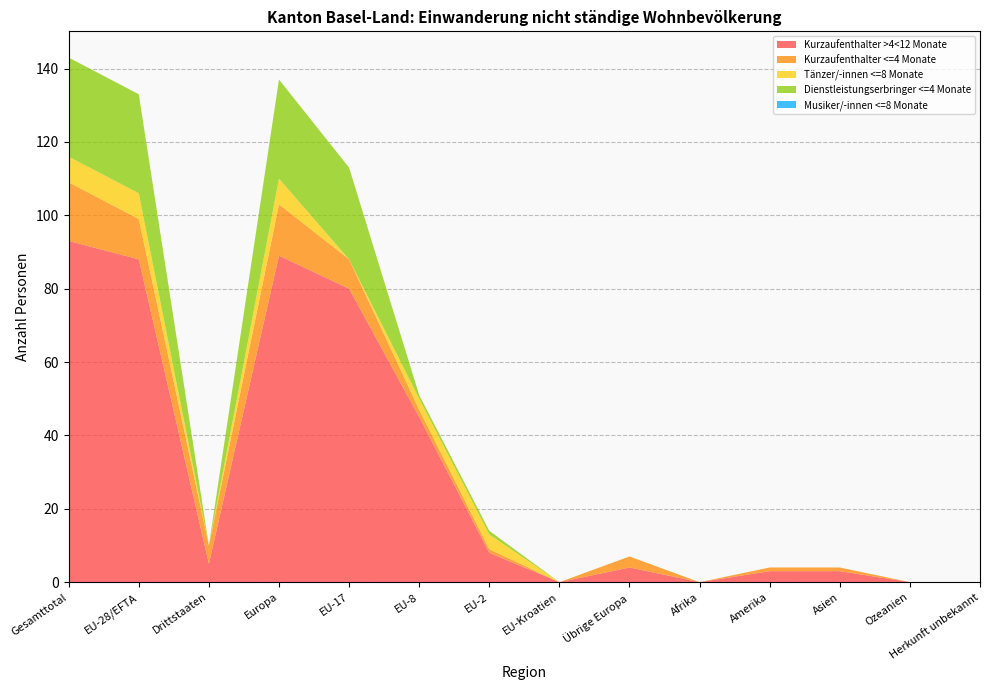

Which category has the highest value in the Kurzaufenthalter >4<12 Monate series?

Gesamttotal